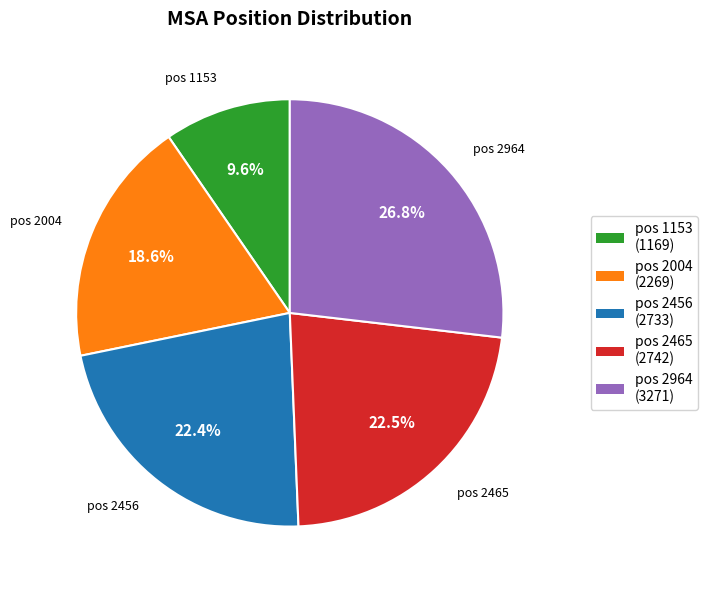

Is there a majority slice in this chart?

No